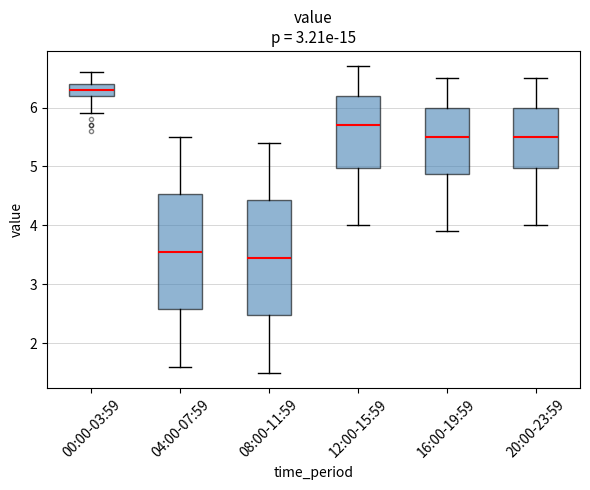

Reading left to right, read every box against the y-axis: the position of its median line, the range the box covers, and the ends of its whiskers. The values are not printed on the chart, so give them approximately, as read against the axis.

00:00-03:59: median 6.3, box 6.2 to 6.4, whiskers 5.9 to 6.6
04:00-07:59: median 3.6, box 2.6 to 4.5, whiskers 1.6 to 5.5
08:00-11:59: median 3.5, box 2.5 to 4.4, whiskers 1.5 to 5.4
12:00-15:59: median 5.7, box 5.0 to 6.2, whiskers 4.0 to 6.7
16:00-19:59: median 5.5, box 4.9 to 6.0, whiskers 3.9 to 6.5
20:00-23:59: median 5.5, box 5.0 to 6.0, whiskers 4.0 to 6.5